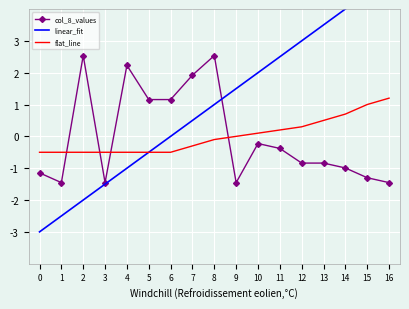

What is the lowest value of the col_8_values series?

-1.5